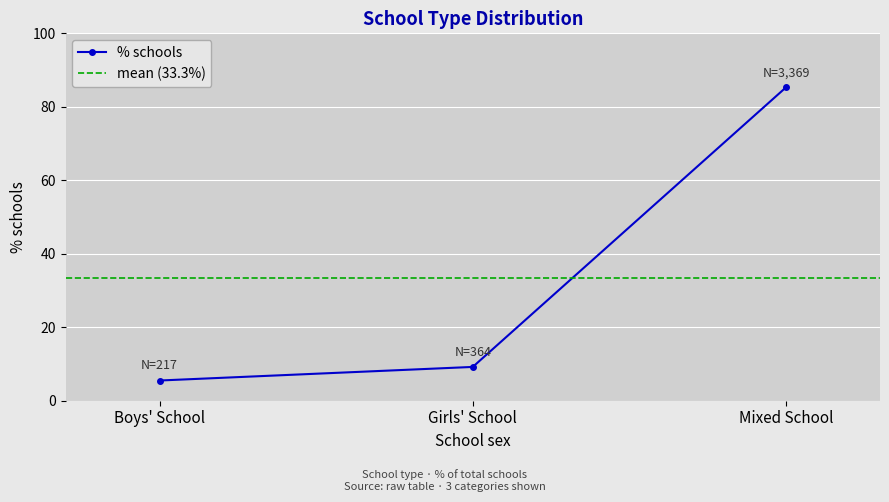

What is the minimum value shown in the chart?

5.5